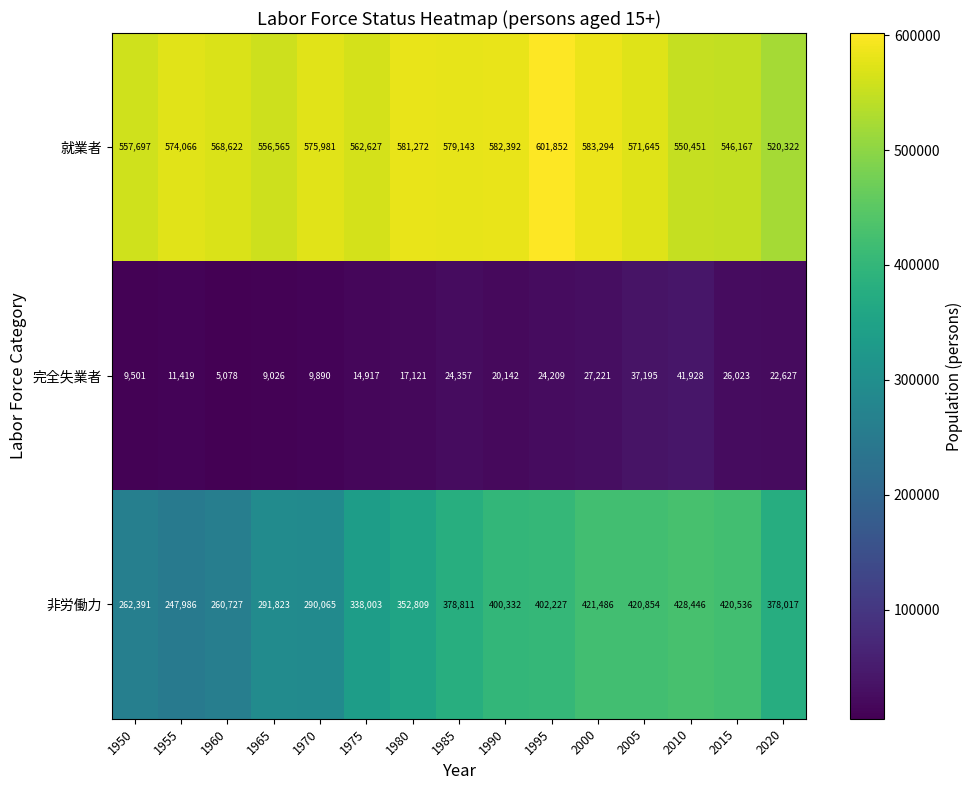

Where does the 就業者 series first go above 571645?

1955